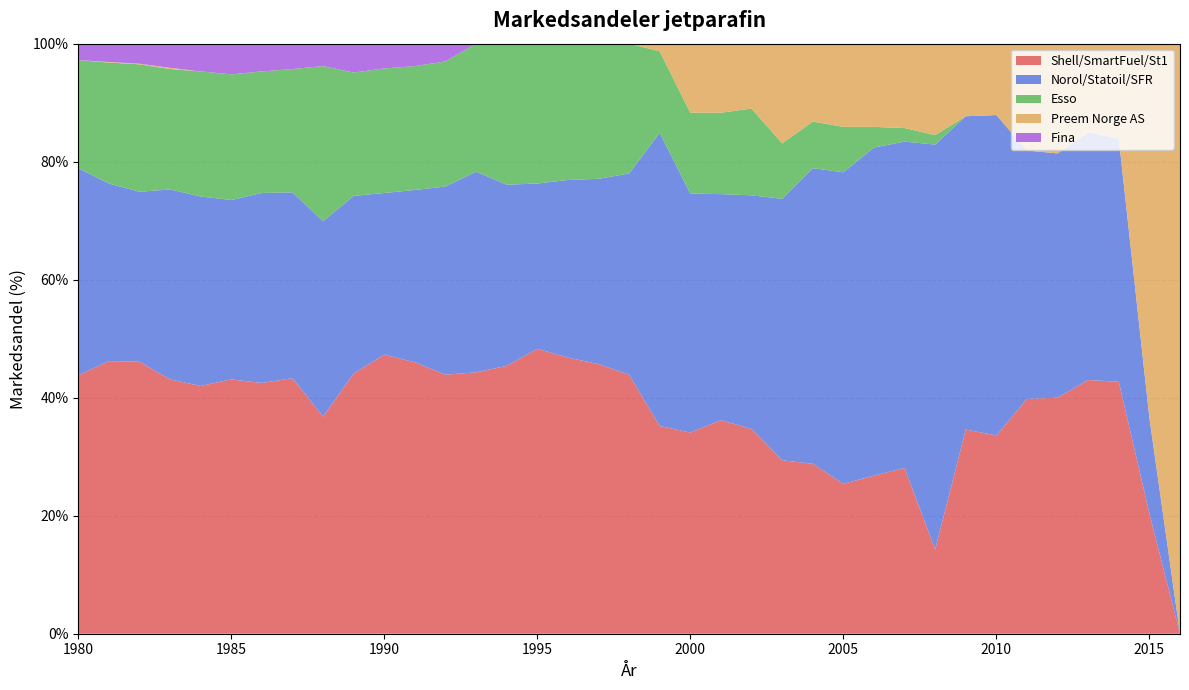

Reading left to right, transcribe all the data shown in this chart.

Shell/SmartFuel/St1: 43.8	46.2	46.1	43.1	42.0	43.1	42.5	43.3	36.8	44.1	47.3	46.0	43.9	44.3	45.4	48.3	46.8	45.7	43.9	35.2	34.1	36.2	34.7	29.4	28.8	25.4	26.8	28.1	14.3	34.6	33.6	39.8	40.0	43.0	42.7	20.4	0.0
Norol/Statoil/SFR: 35.1	30.1	28.8	32.2	32.1	30.4	32.2	31.5	33.1	30.1	27.4	29.2	31.9	34.0	30.7	28.0	30.1	31.4	34.1	49.7	40.5	38.3	39.6	44.3	50.1	52.8	55.6	55.3	68.6	53.1	54.3	42.1	41.4	42.0	41.2	16.2	0.0
Esso: 18.3	20.5	21.6	20.4	21.2	21.3	20.6	20.9	26.3	20.9	21.1	21.0	21.2	21.7	23.9	23.7	23.1	22.7	22.0	13.8	13.7	13.8	14.7	9.4	7.9	7.7	3.5	2.3	1.6	0.0	0.0	0.0	0.0	0.0	0.0	0.0	0.0
Preem Norge AS: 0.0	0.1	0.1	0.2	0.0	0.0	0.0	0.0	0.0	0.0	0.0	0.0	0.0	0.0	0.0	0.0	0.0	0.1	0.1	1.3	11.8	11.7	11.0	16.9	13.2	14.1	14.1	14.3	15.6	12.3	12.1	18.1	18.6	15.0	16.2	63.4	100.0
Fina: 2.7	3.2	3.4	4.2	4.6	5.2	4.6	4.3	3.8	4.9	4.3	3.8	3.1	0.0	0.0	0.0	0.0	0.0	0.0	0.0	0.0	0.0	0.0	0.0	0.0	0.0	0.0	0.0	0.0	0.0	0.0	0.0	0.0	0.0	0.0	0.0	0.0